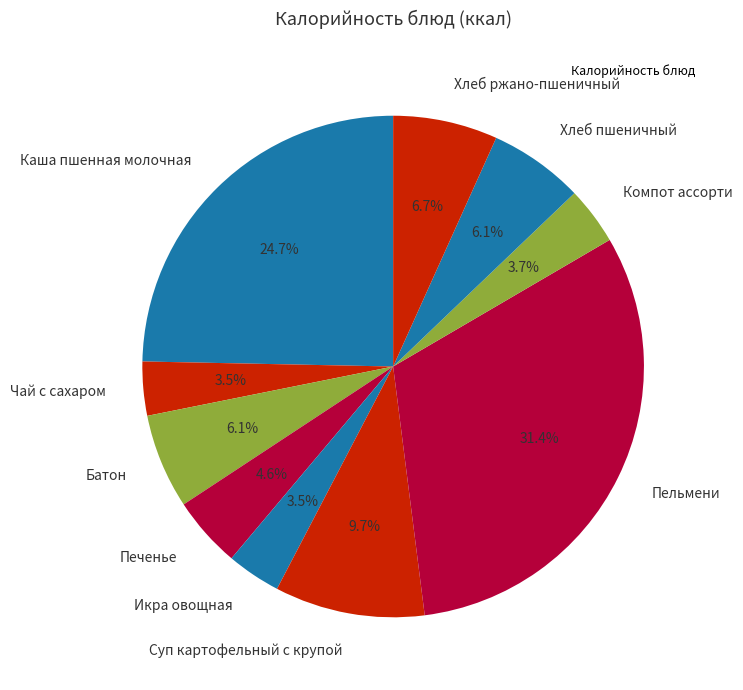

What percentage is the Компот ассорти slice, to the nearest percent?

4%